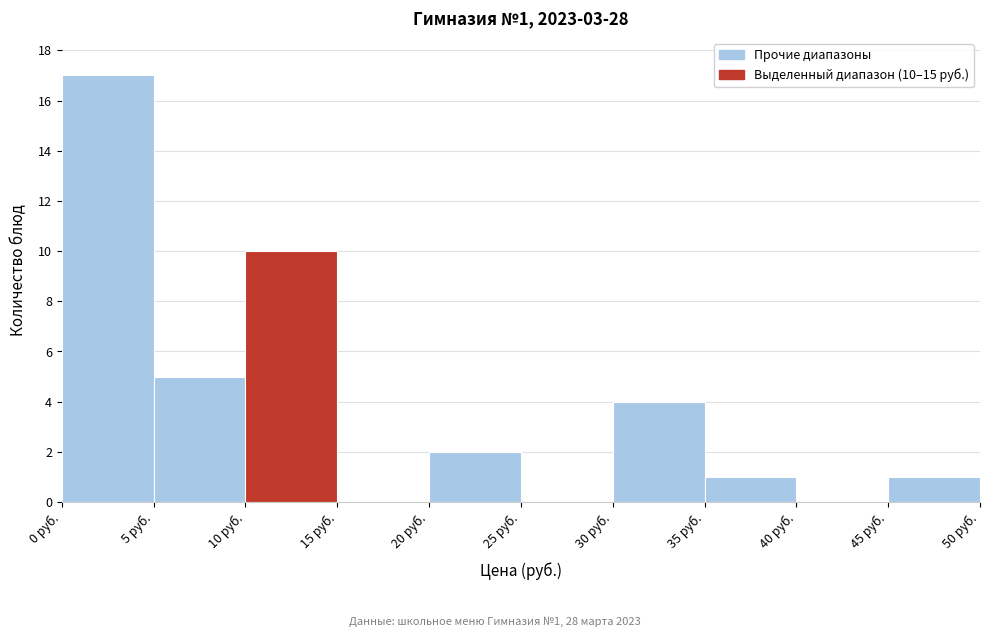

Which range on the x-axis has the tallest bar?

0 to 5